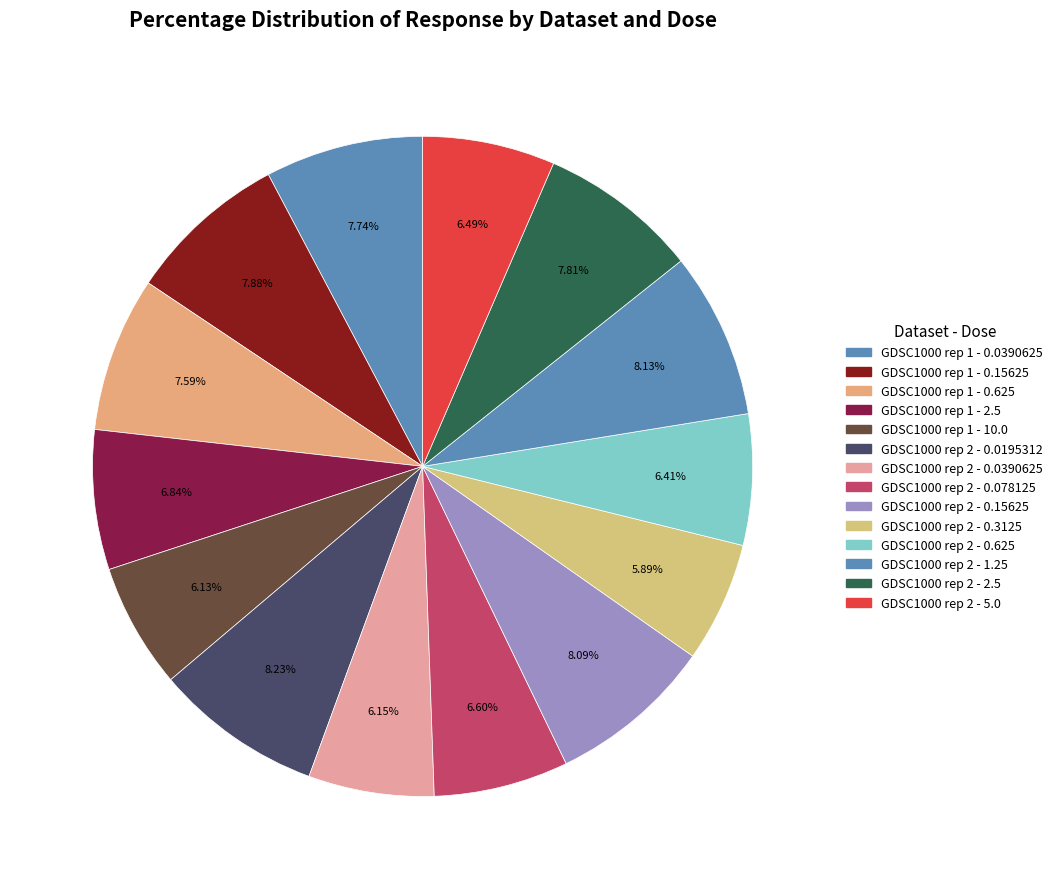

How many slices are in this pie chart?

14